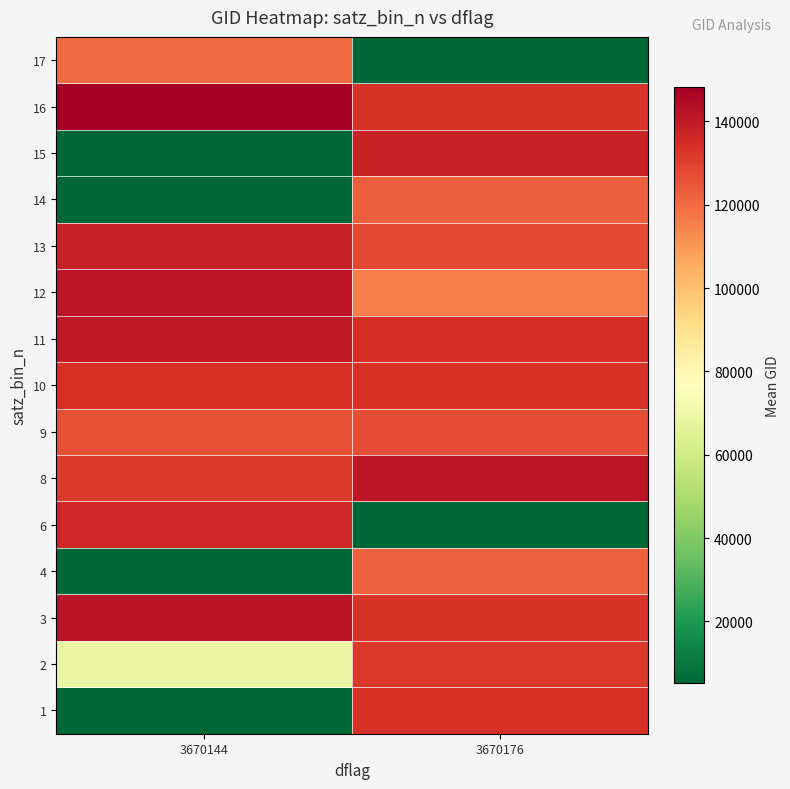

At how many categories does at least one series exceed 84922?

2